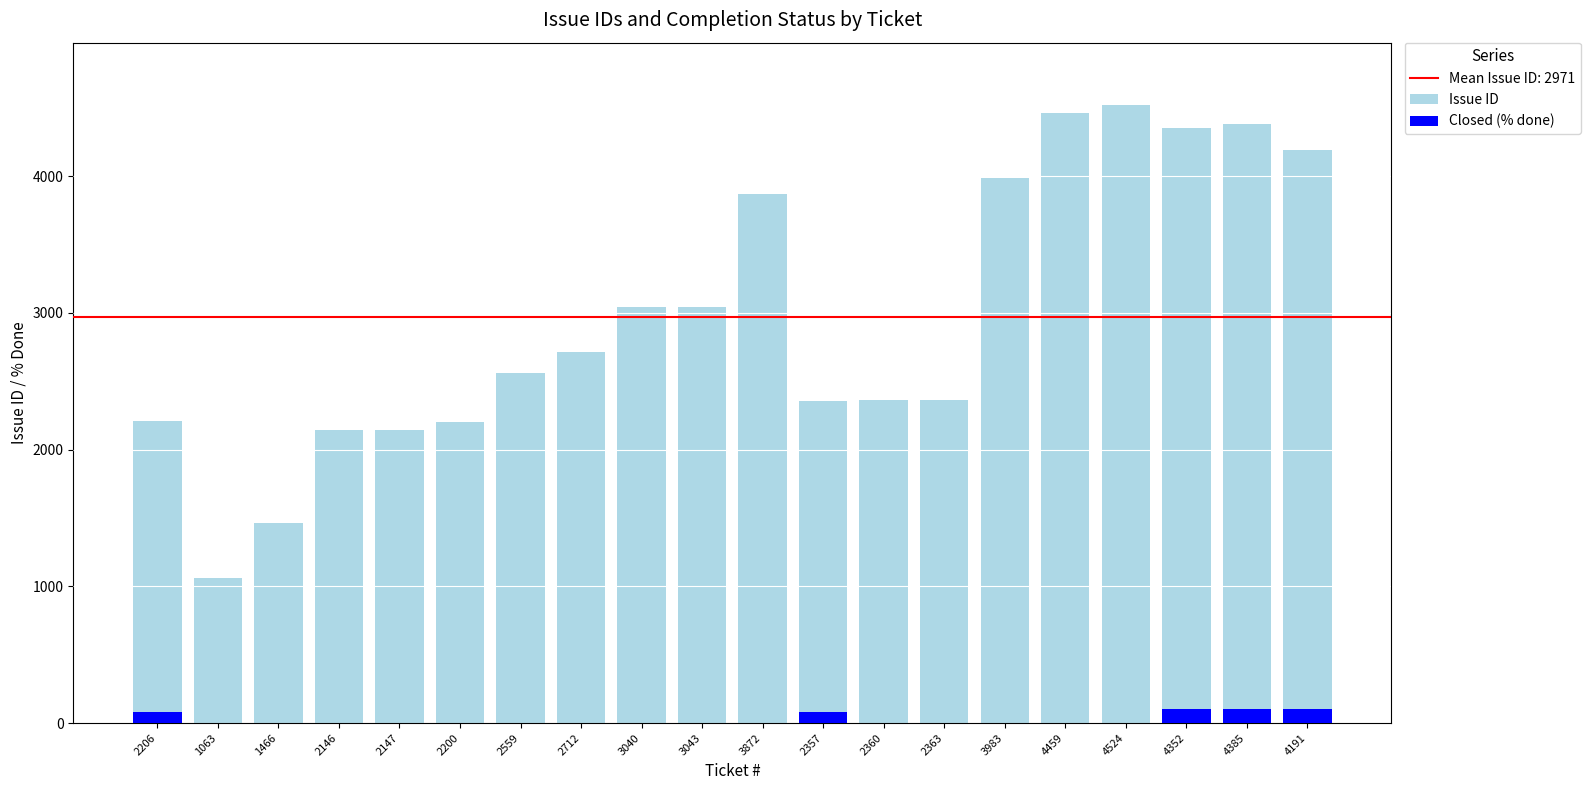

What is the total value across all series at 4191?

4291